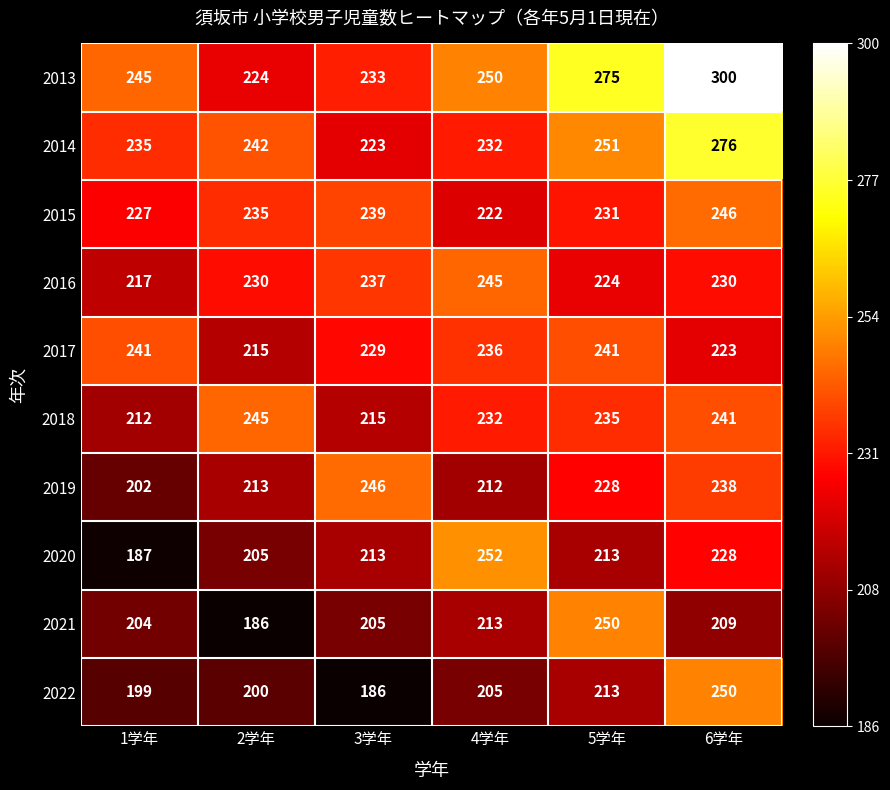

Which series changed the most between 4学年 and 5学年?

2020